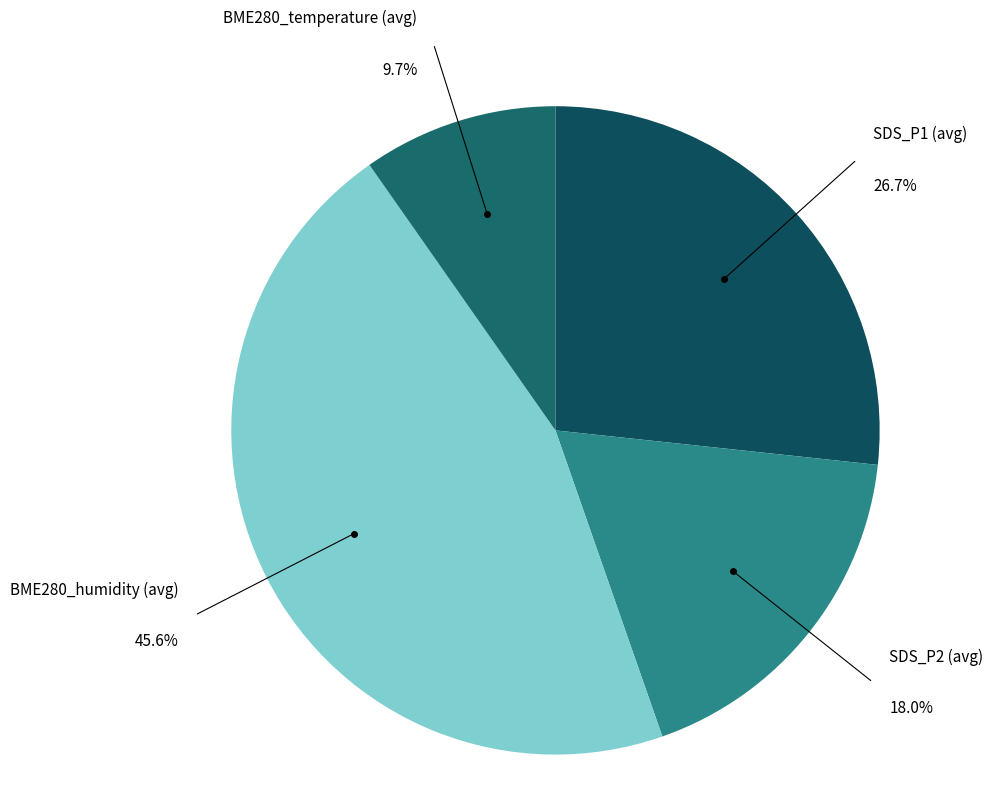

How many slices are in this pie chart?

4